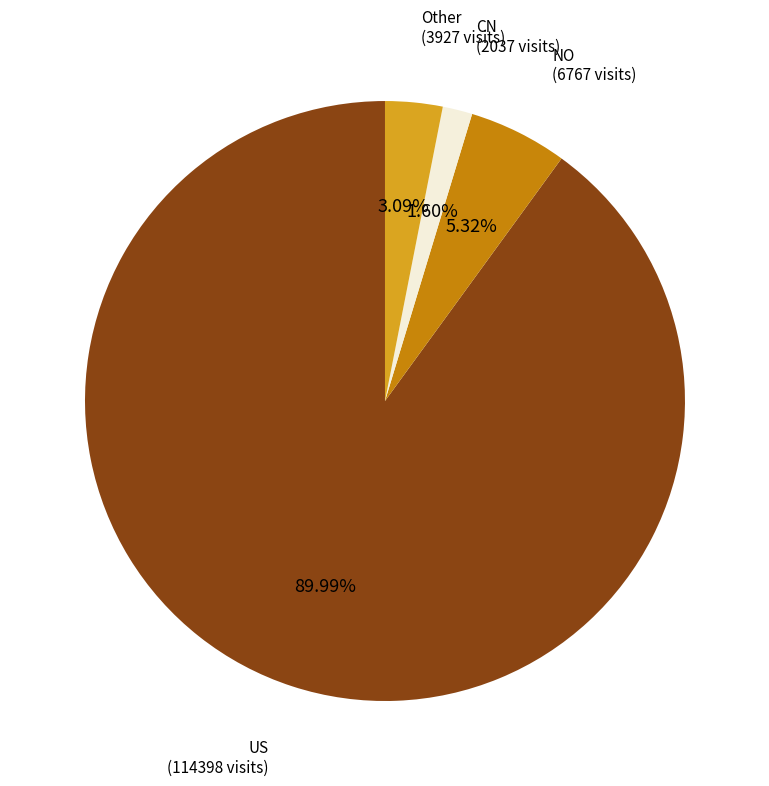

To the nearest percent, what portion does NO represent?

5%